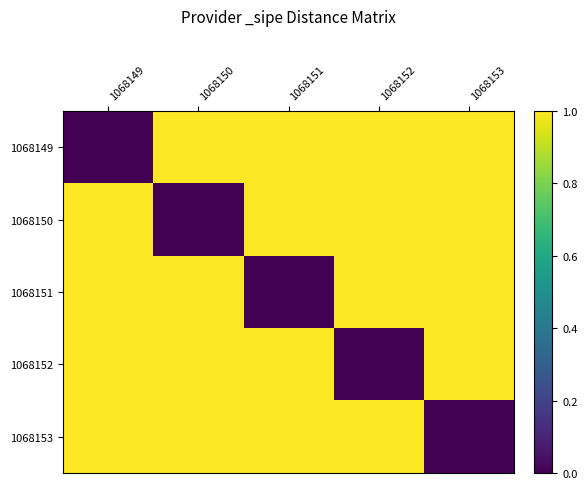

Reading left to right, list all the values displayed in this chart.

1068149: 1068149=0	1068150=1	1068151=1	1068152=1	1068153=1
1068150: 1068149=1	1068150=0	1068151=1	1068152=1	1068153=1
1068151: 1068149=1	1068150=1	1068151=0	1068152=1	1068153=1
1068152: 1068149=1	1068150=1	1068151=1	1068152=0	1068153=1
1068153: 1068149=1	1068150=1	1068151=1	1068152=1	1068153=0